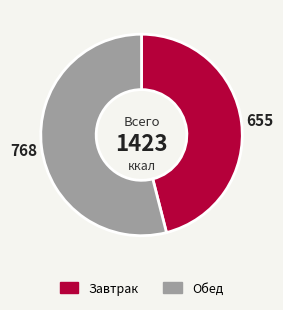

Is there any slice that represents more than half of the pie?

Yes